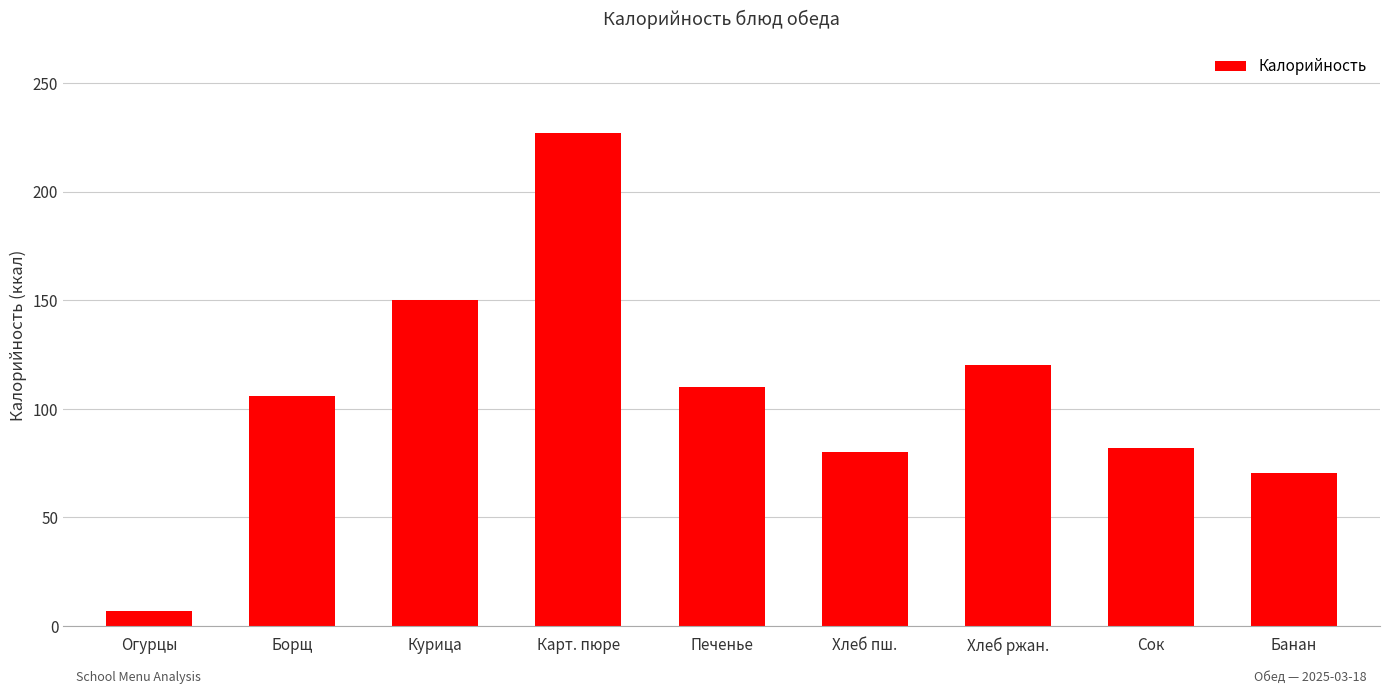

Are the bars horizontal?

No